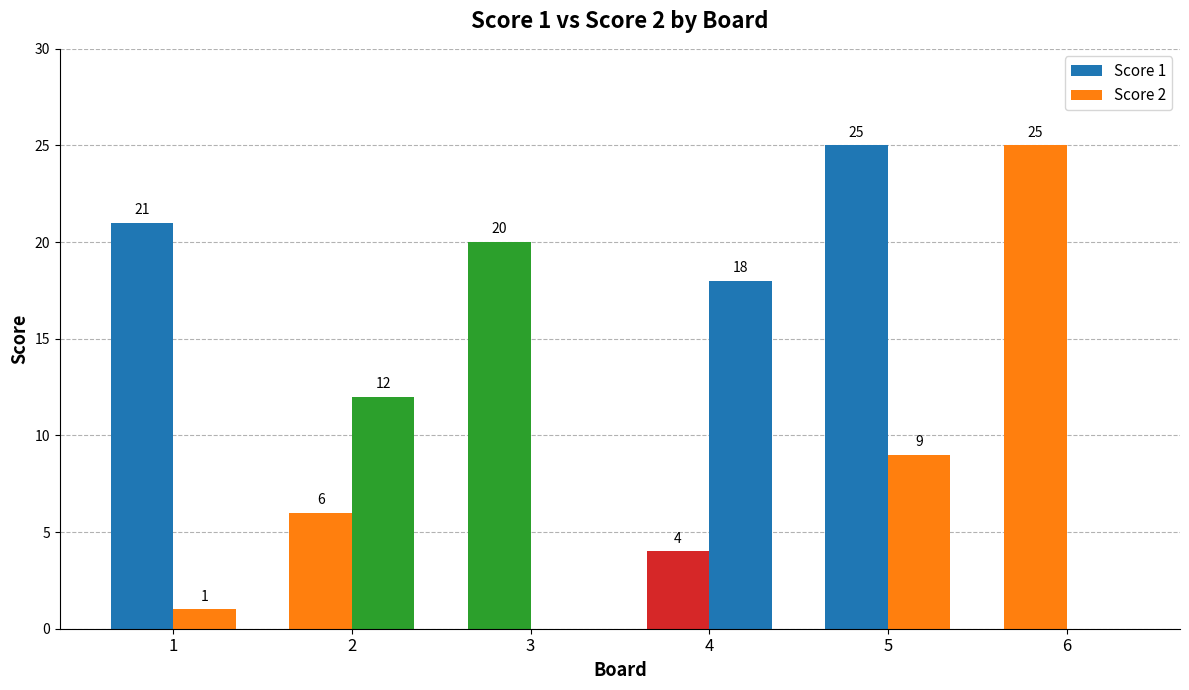

How many series are shown in this chart?

2